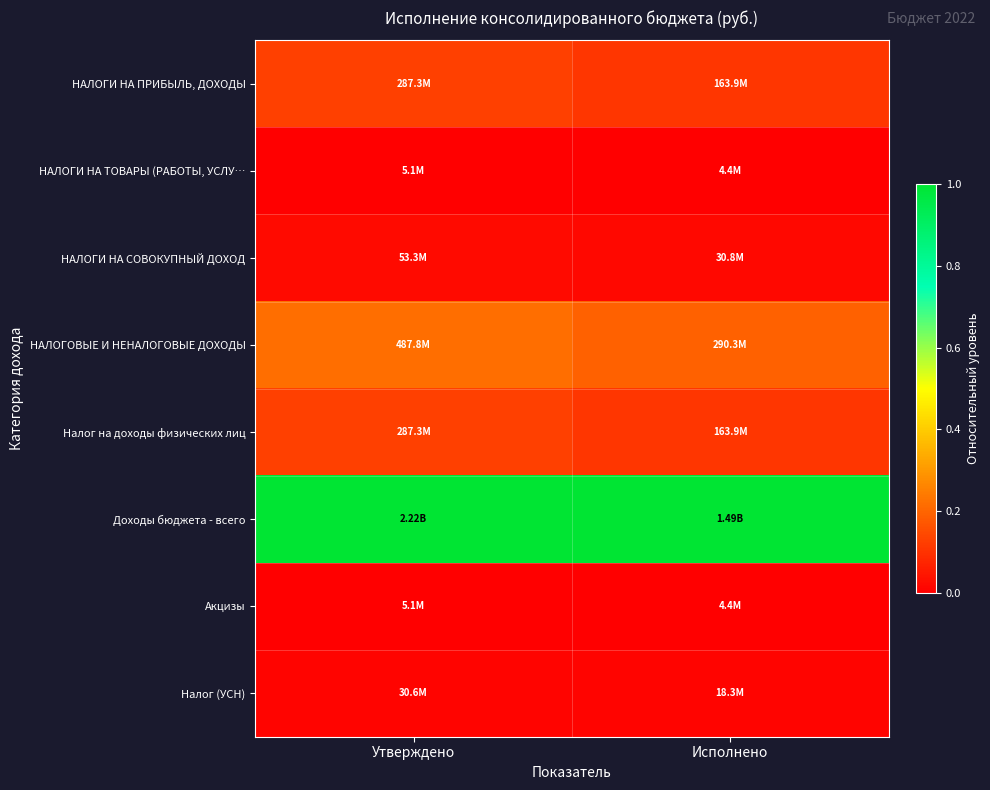

What is the difference between the highest and lowest values at Утверждено?

1.0